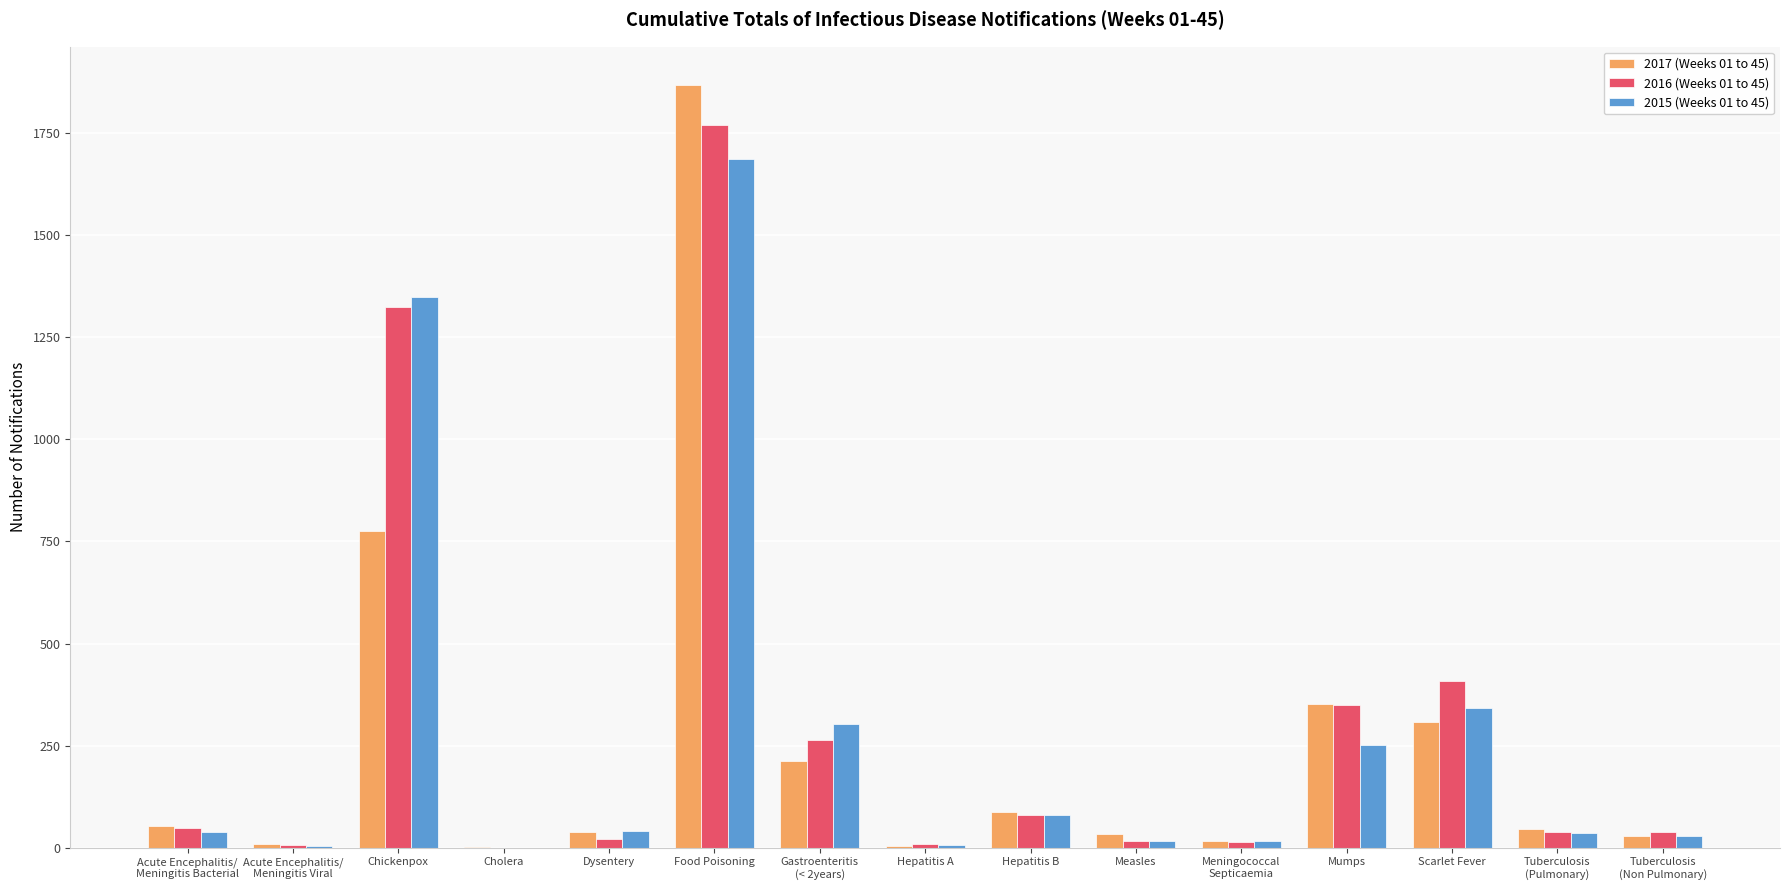

What is the average value of the 2015 (Weeks 01 to 45) series?

280